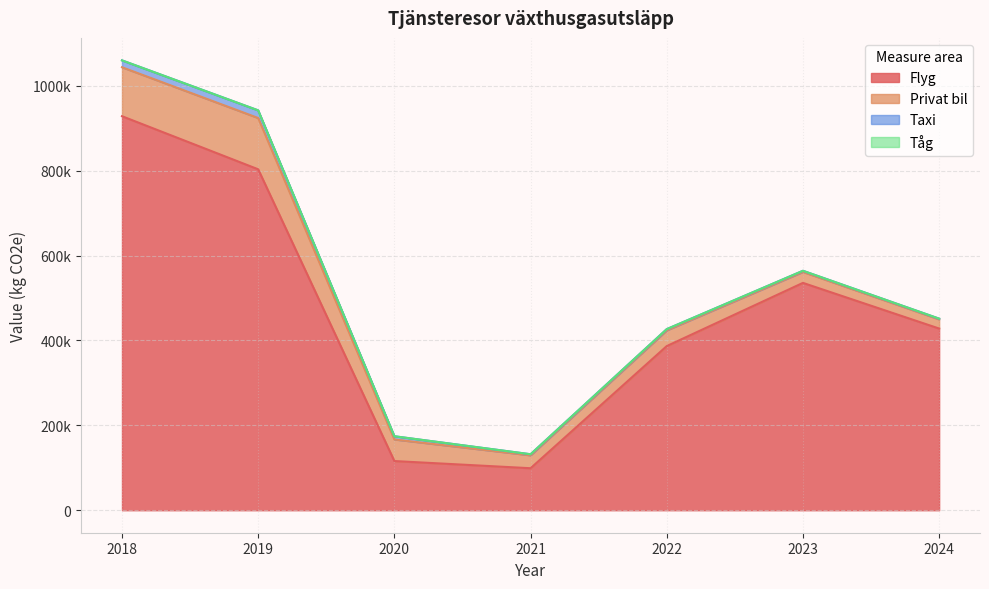

Which category has the highest value across all series?

2018